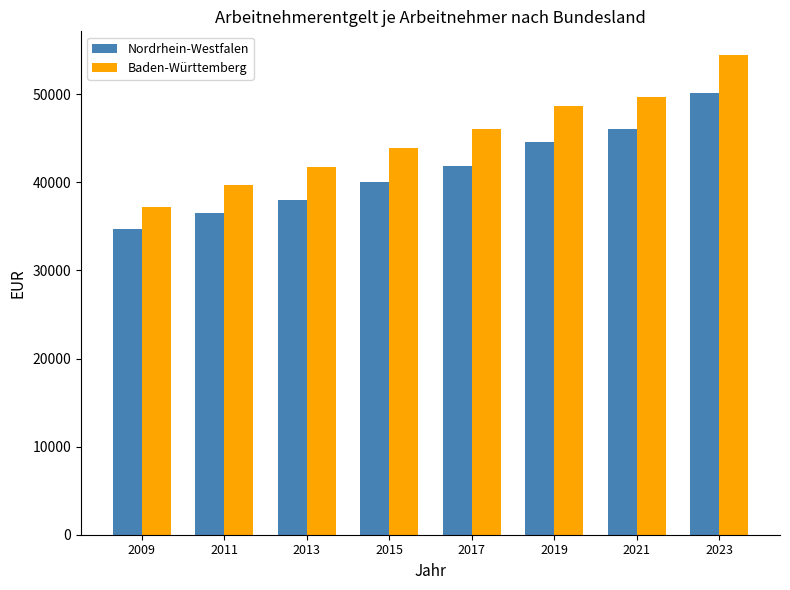

At which label does Nordrhein-Westfalen reach its peak?

2023